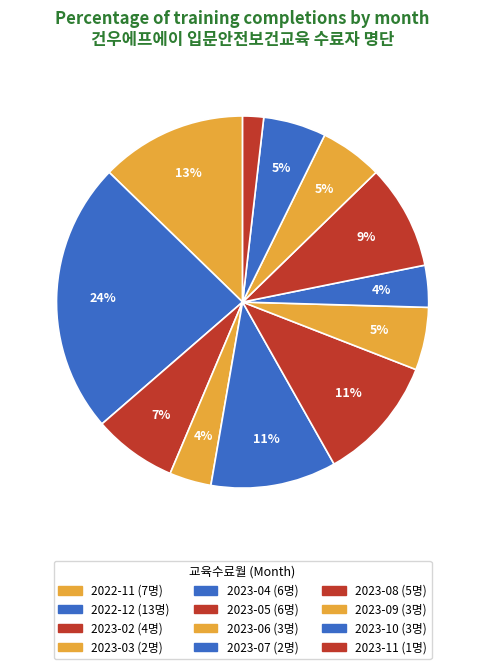

What percentage is NOT represented by 2023-04?

89.1%